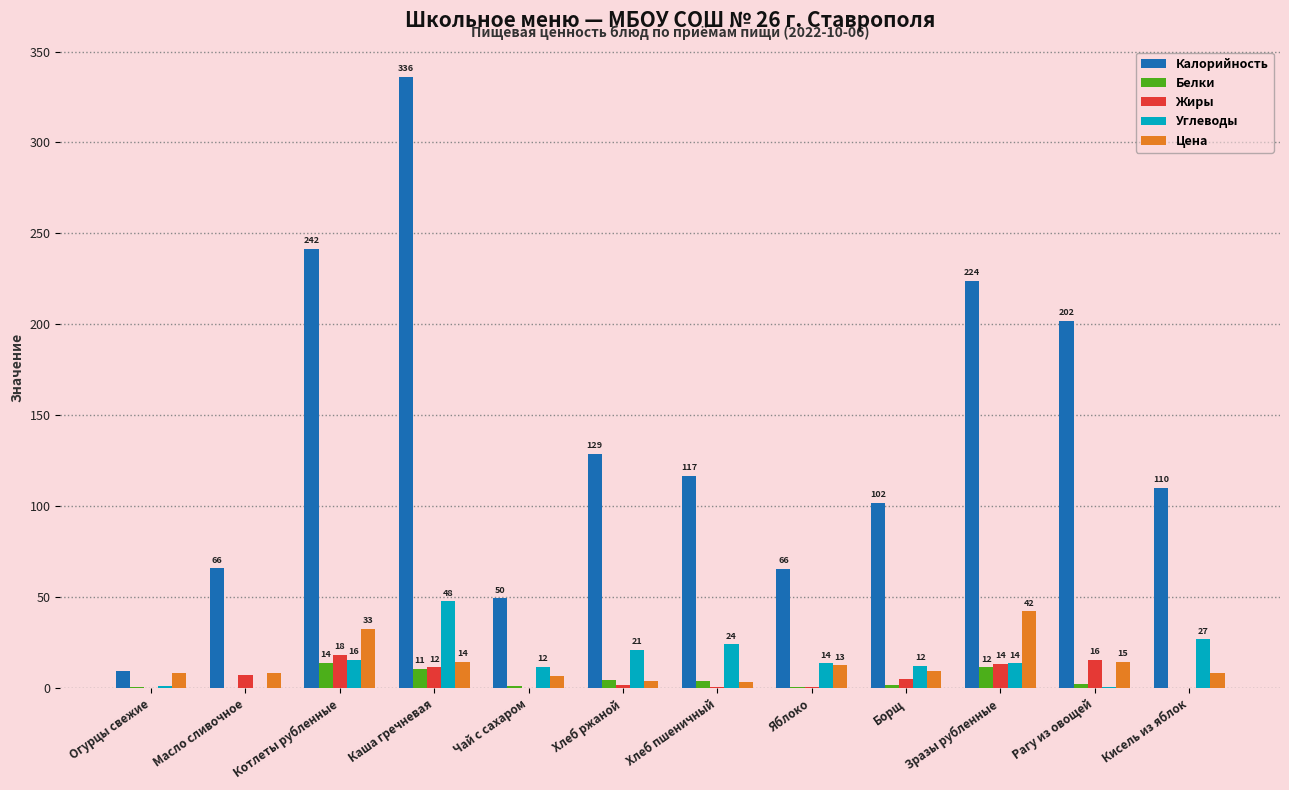

What are all the series names shown in the legend?

Калорийность, Белки, Жиры, Углеводы, Цена